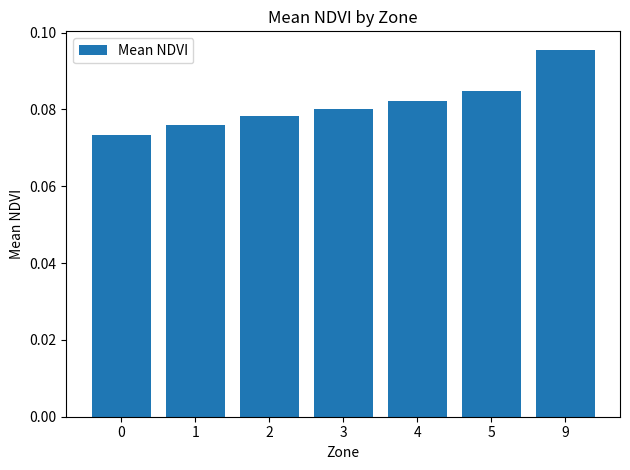

Rank the categories by value from lowest to highest.

0, 1, 2, 3, 4, 5, 9